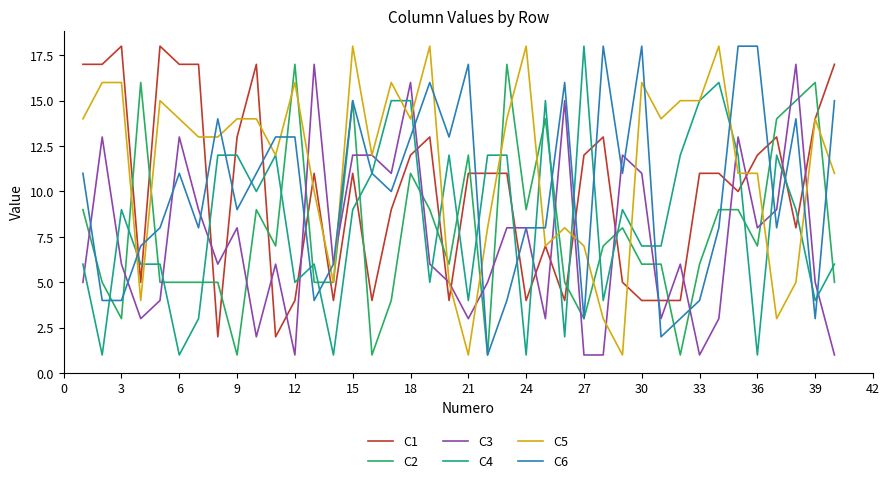

True or false: C1 has more than 0 interior local peaks.

True